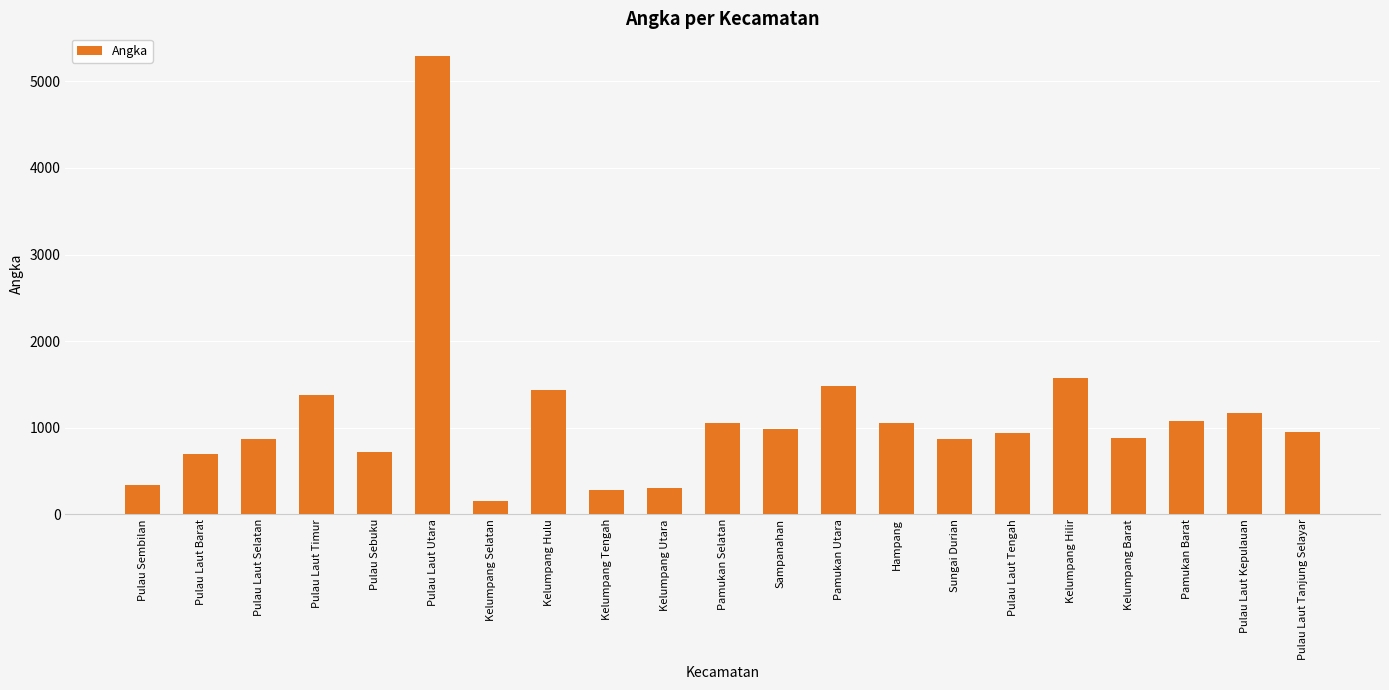

What is the value of the 19th bar from the left?

1076